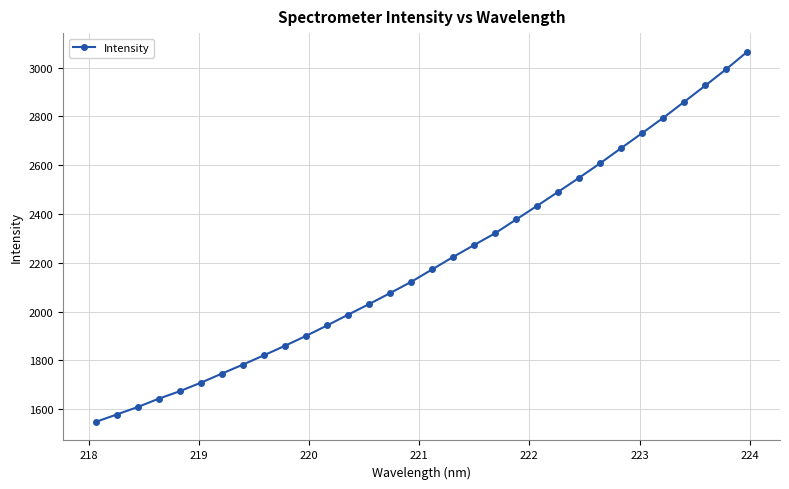

What is the value of the 29th point from the left?

2860.1